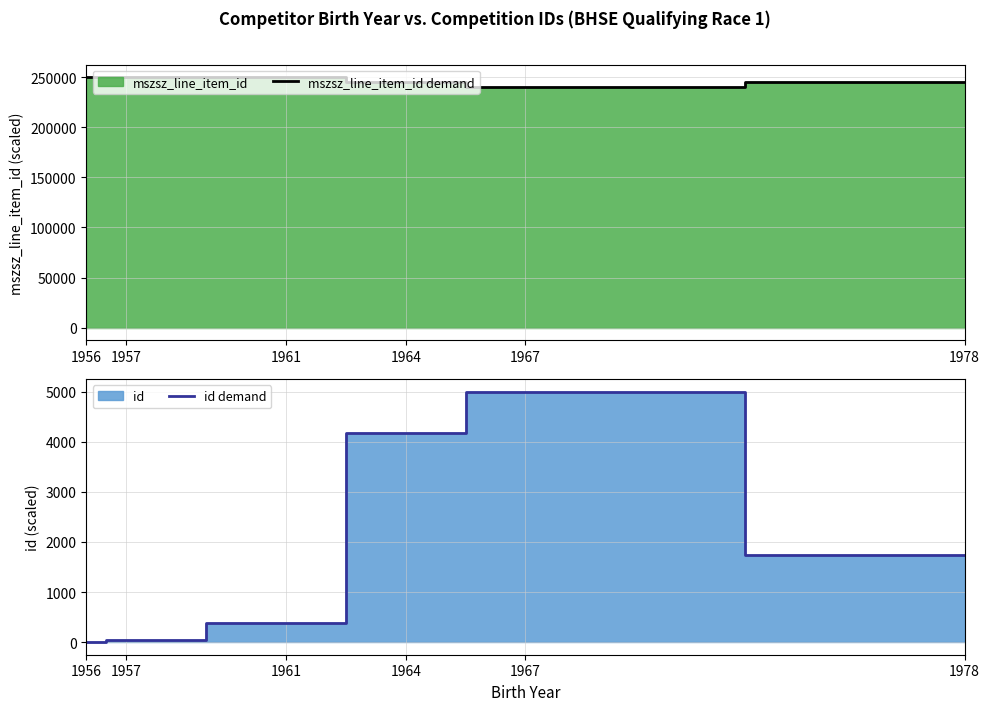

Which series has the largest range (max minus min)?

mszsz_line_item_id demand